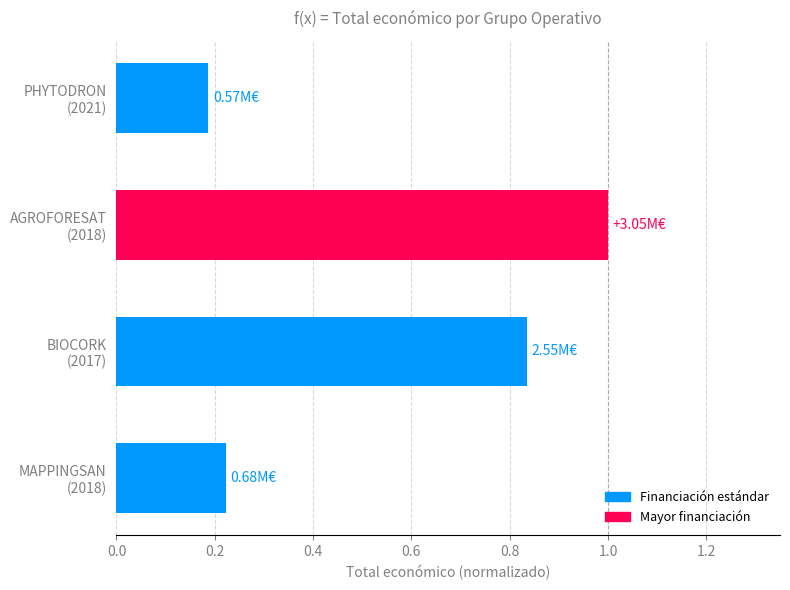

What is the difference between the second highest and second lowest values?

0.6